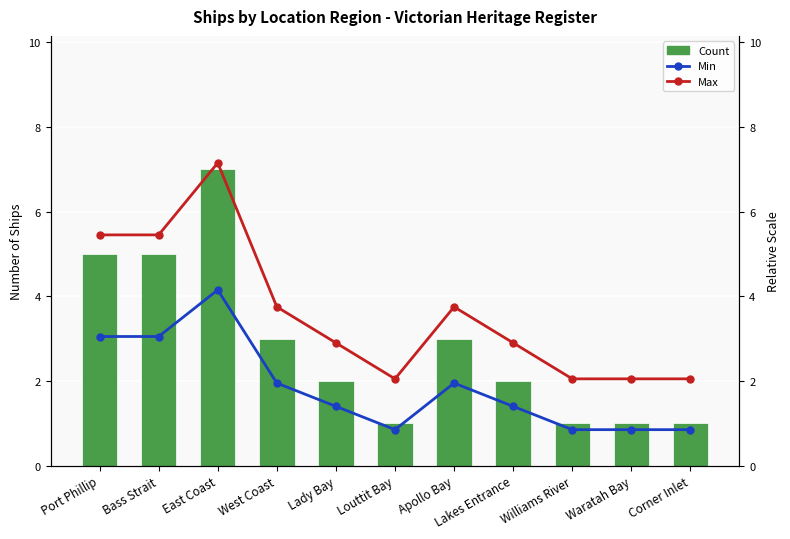

How many distinct data groups are displayed?

3